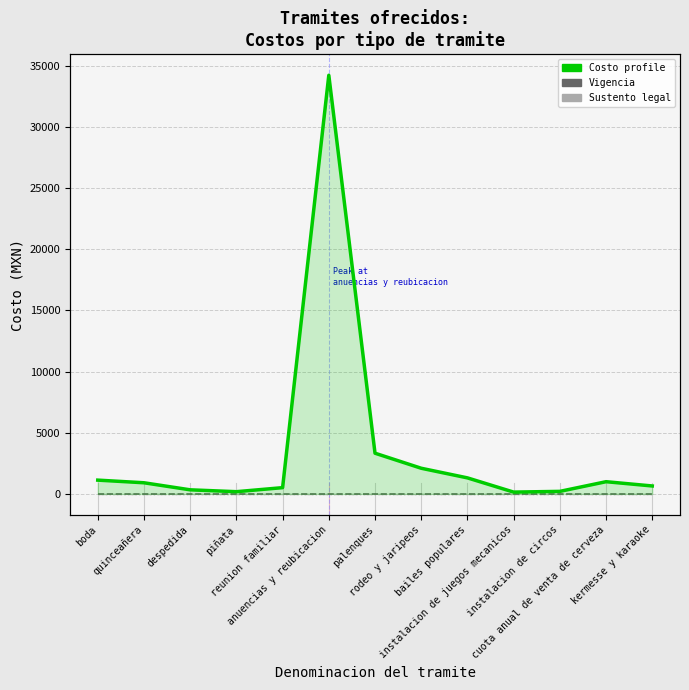

Where is Costo profile nearest to the value 17190?

palenques